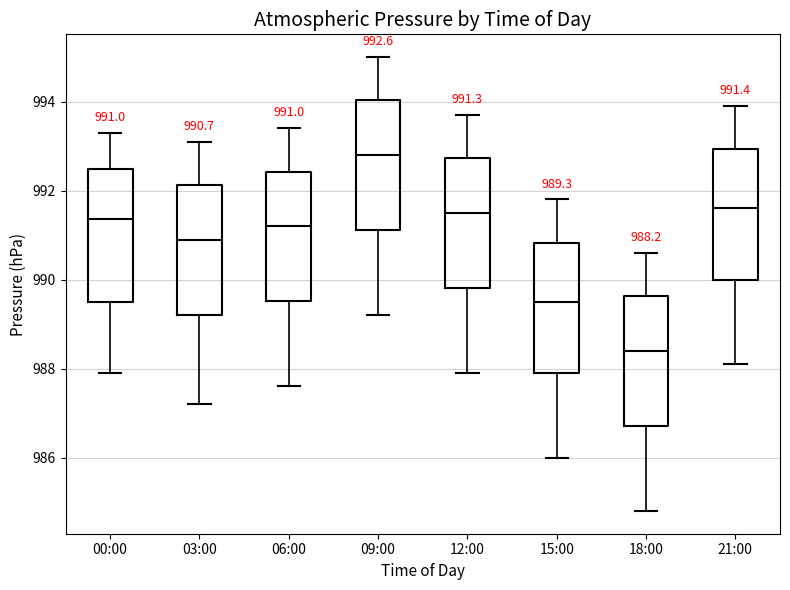

Which box's median line is the lowest?

18:00